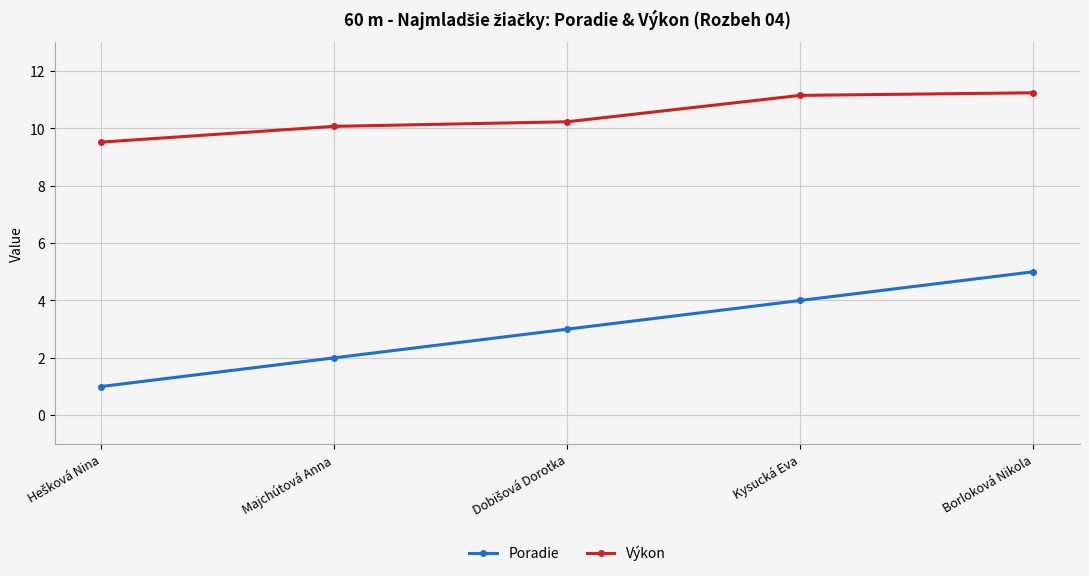

What is the maximum value for Výkon?

11.2